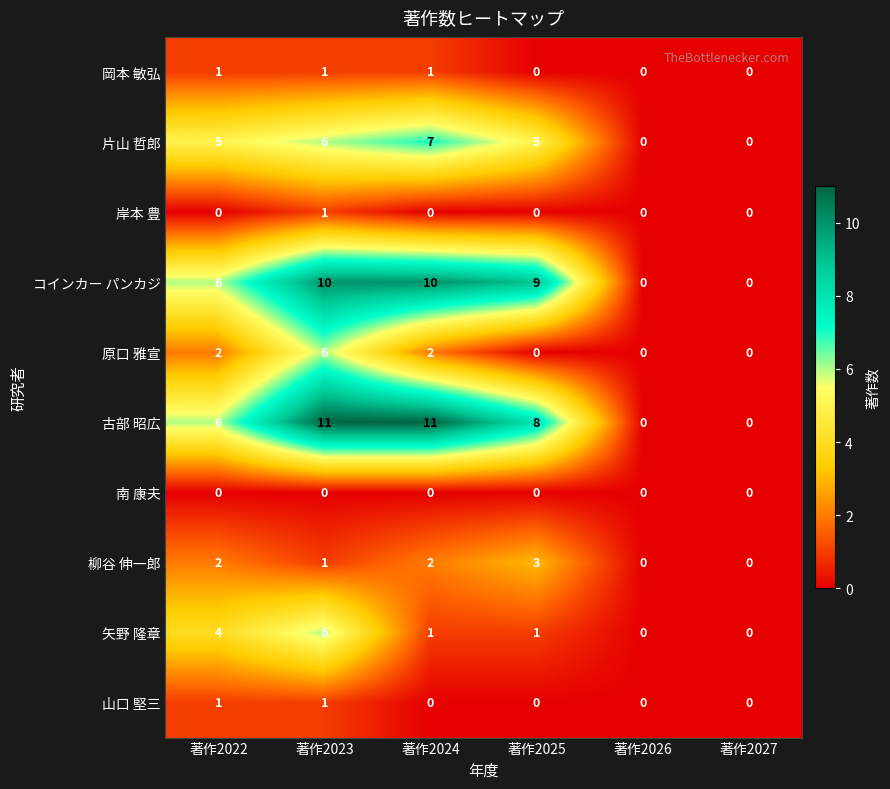

How many distinct data groups are displayed?

10